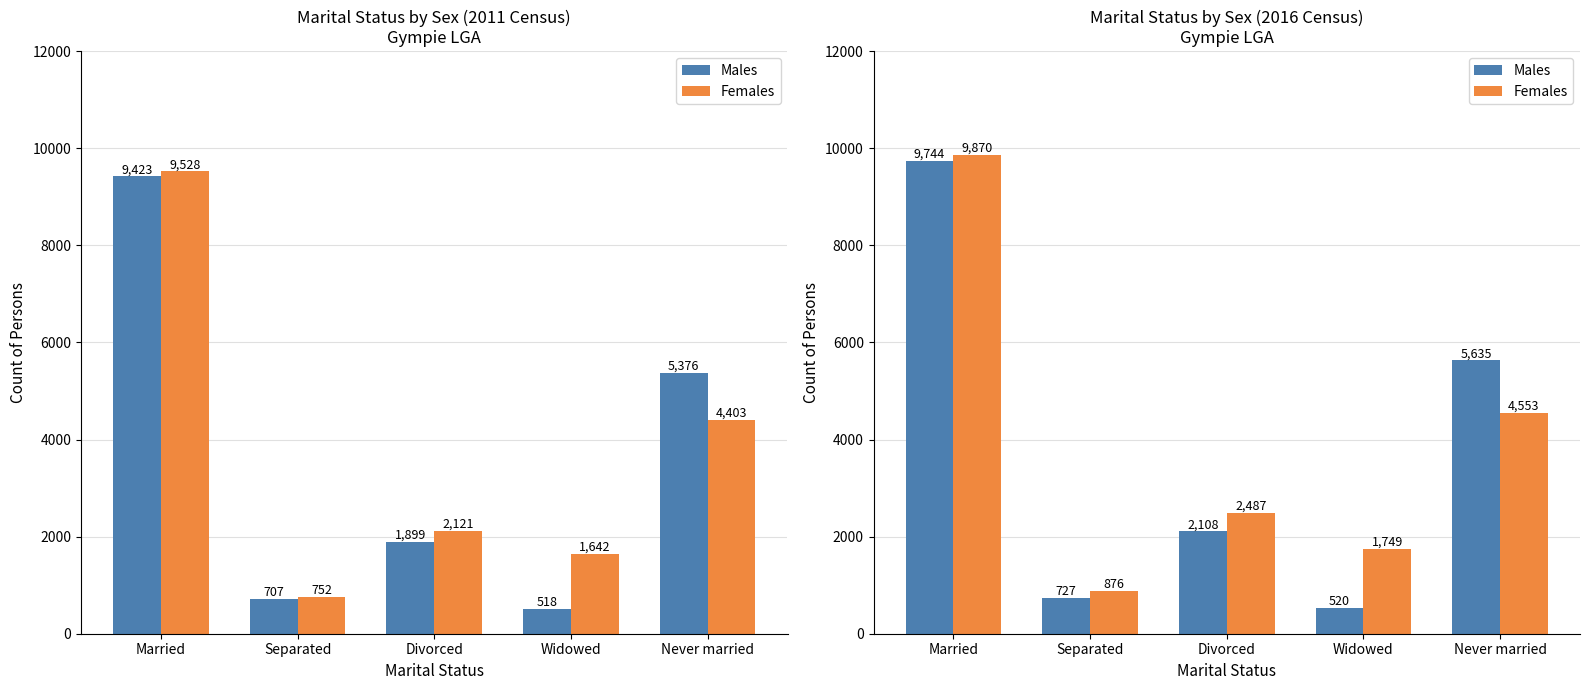

What is the sum of the Females values at Never married and Divorced?

7040